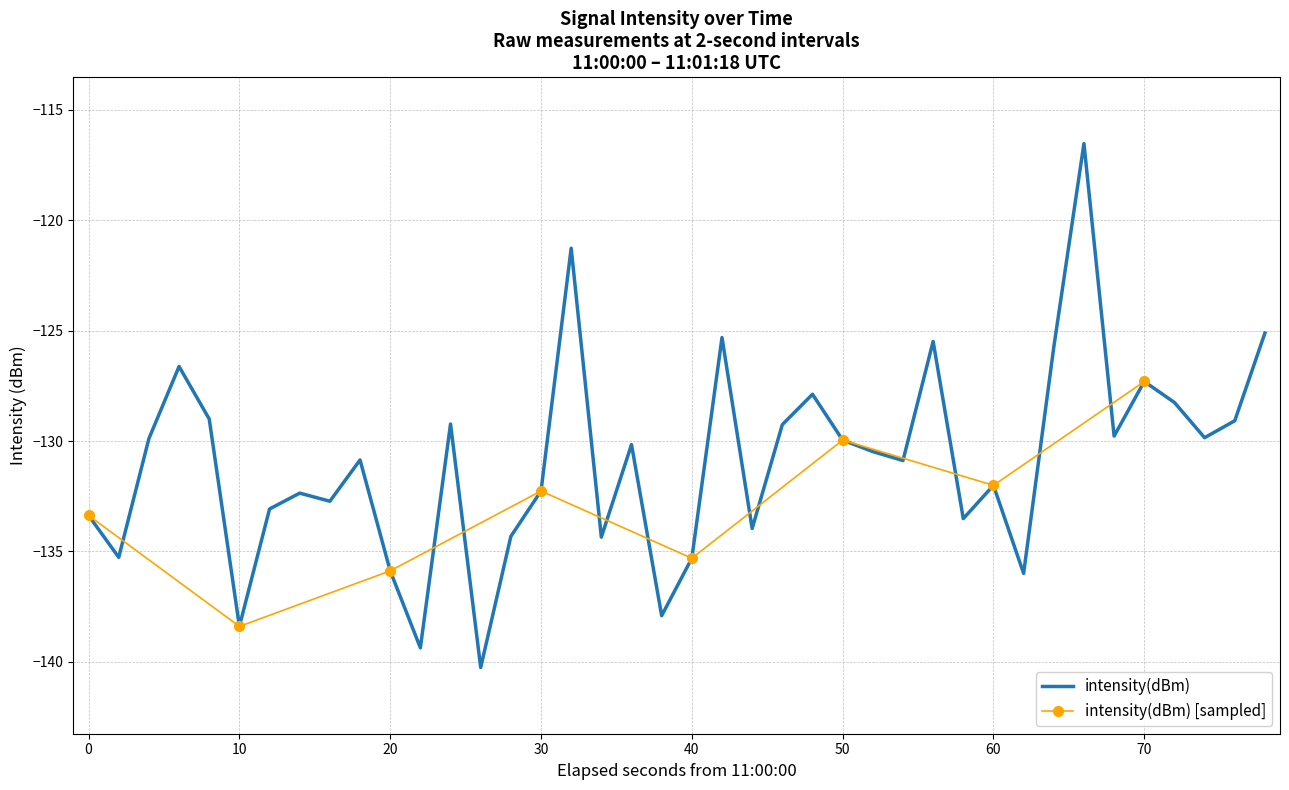

What is the maximum value for intensity(dBm)?

-116.5